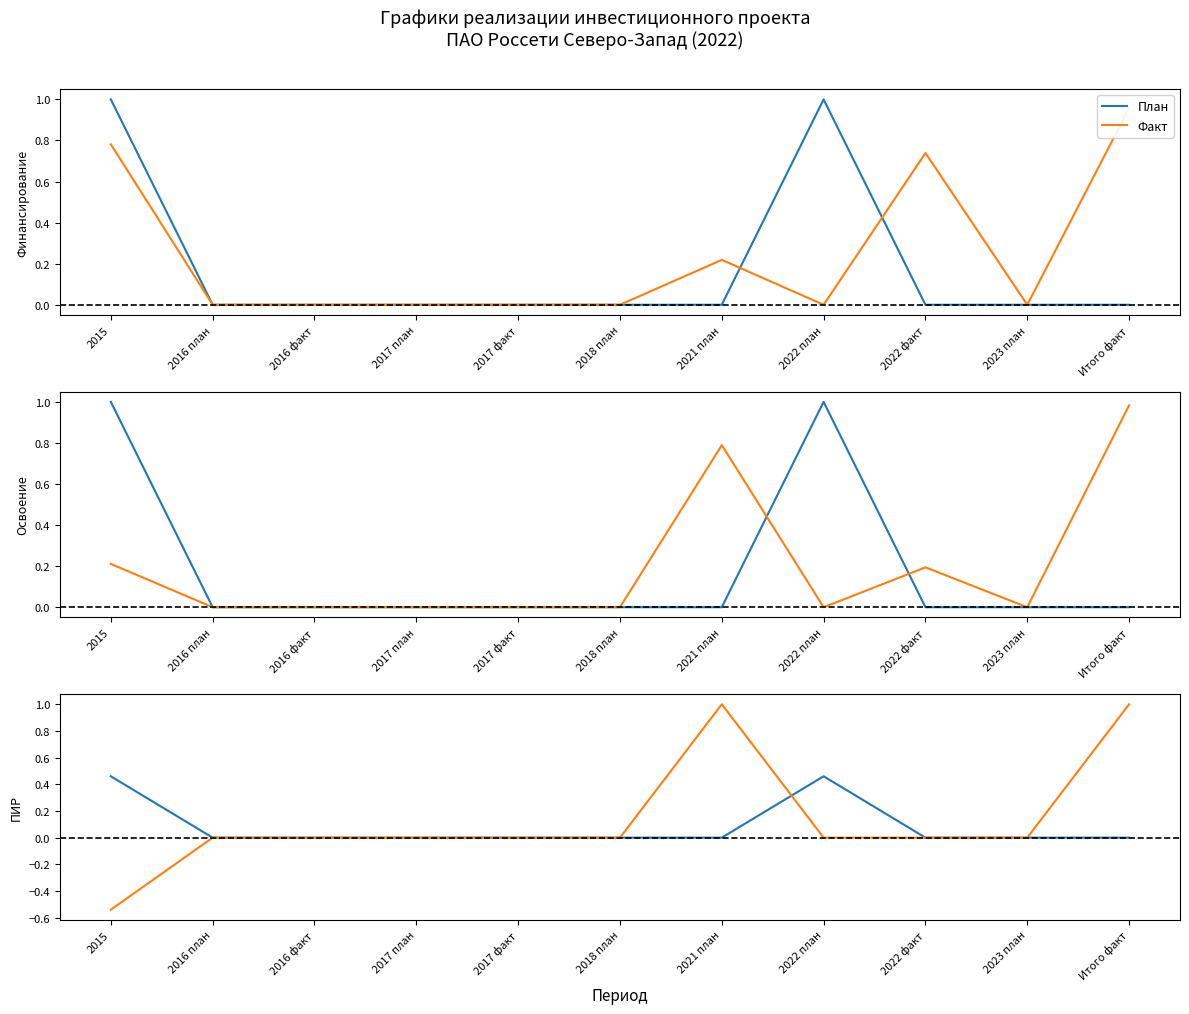

What is the value of the Факт point at the 1st from the left?

-0.5